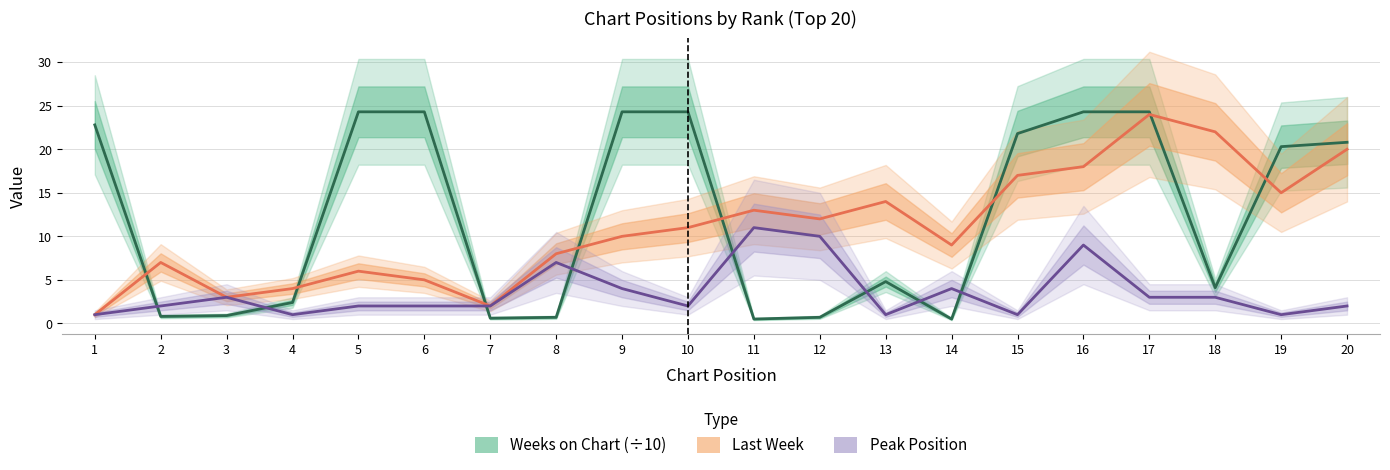

Read the Peak Position value at 5.

2.0